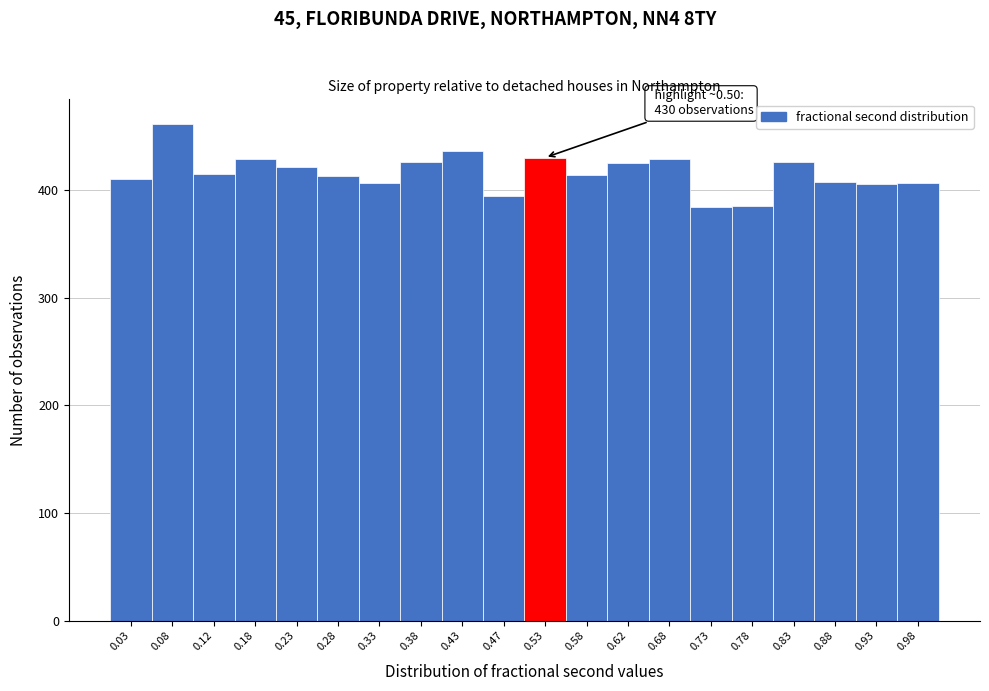

Over which range of the x-axis is the bar tallest?

0.05 to 0.10